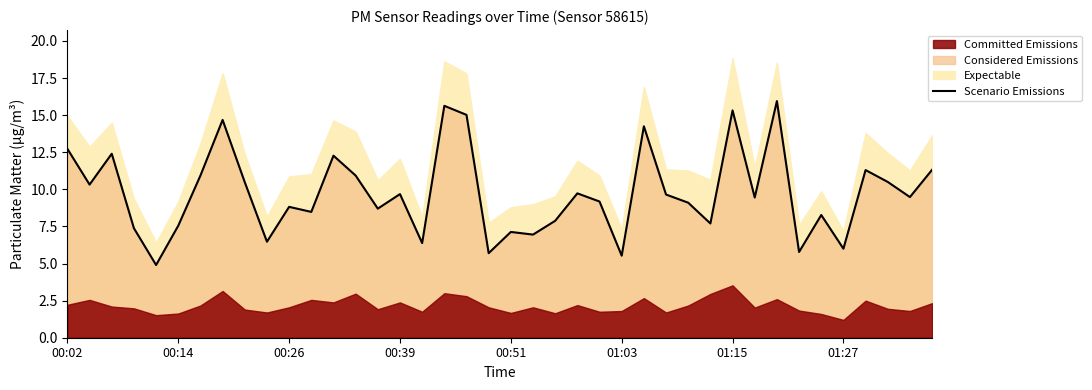

Reading left to right, list all the values displayed in this chart.

12.7	10.3	12.4	7.4	4.9	7.5	10.9	14.7	10.5	6.5	8.8	8.5	12.3	10.9	8.7	9.7	6.4	15.6	15.0	5.7	7.1	7.0	7.9	9.7	9.2	5.5	14.2	9.7	9.1	7.7	15.3	9.4	15.9	5.8	8.3	6.0	11.3	10.5	9.5	11.3